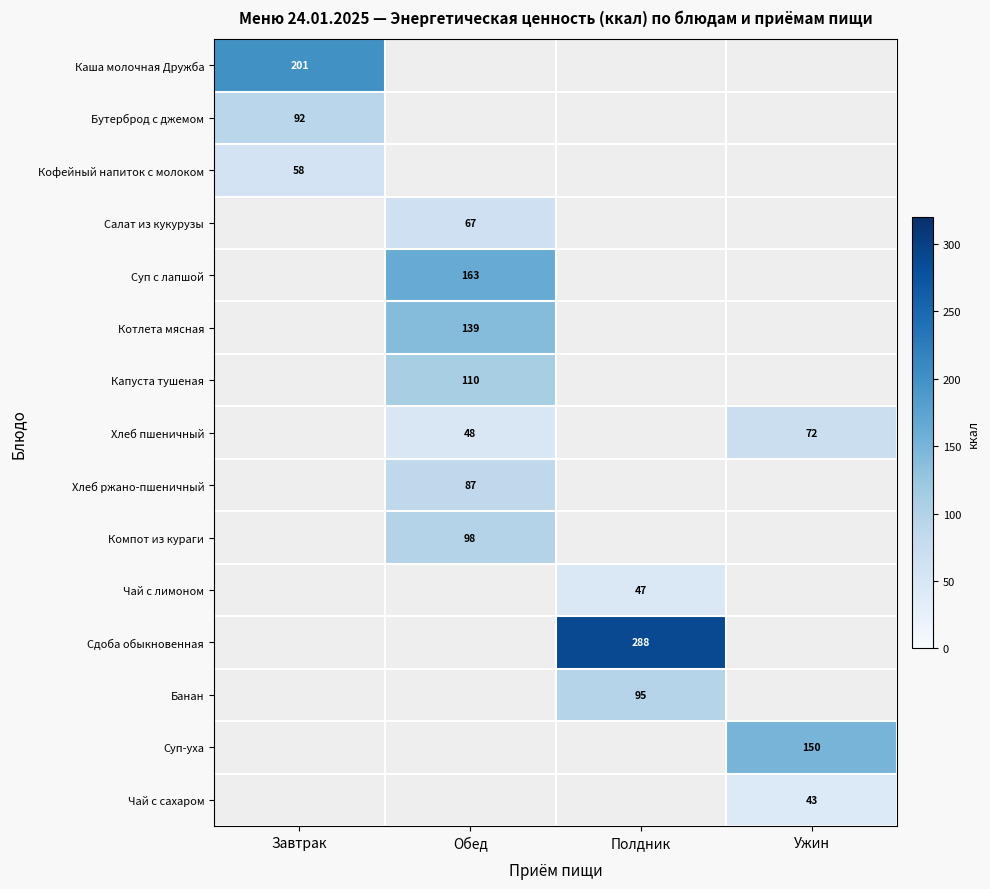

The value of Кофейный напиток с молоком at Завтрак is 58. True or false?

True